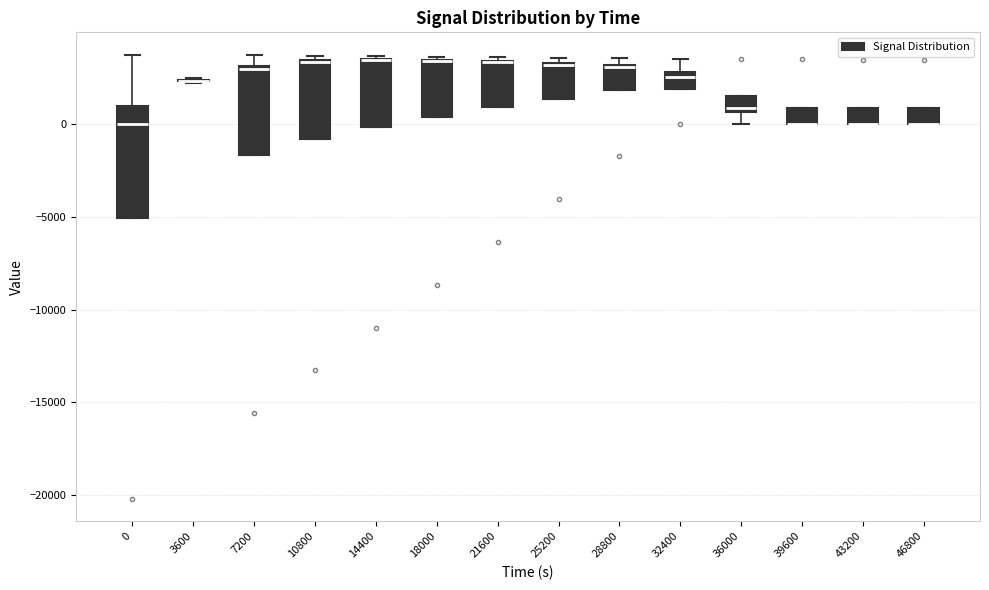

Reading left to right, transcribe this box plot: for each box, give where its median line is, the range the box spans, and where its two whiskers end, as read against the y-axis. The values are not printed on the chart, so give them approximately, as read against the axis.

0: median 0, box -5000 to 1000, whiskers -5000 to 3500
3600: box collapsed to a line at 2500, whiskers 2000 to 2500
7200: median 3000 (just below the box's upper edge), box -1500 to 3000, whiskers -1500 to 3500
10800: median 3500 (drawn on the box's upper edge), box -1000 to 3500, whiskers -1000 to 3500 (just above the box's upper edge)
14400: median 3500 (drawn on the box's upper edge), box 0 to 3500, whiskers 0 to 3500 (just above the box's upper edge)
18000: median 3500 (drawn on the box's upper edge), box 500 to 3500, whiskers 500 to 3500 (just above the box's upper edge)
21600: median 3500 (drawn on the box's upper edge), box 1000 to 3500, whiskers 1000 to 3500 (just above the box's upper edge)
25200: median 3000 (drawn on the box's upper edge), box 1500 to 3500, whiskers 1500 to 3500 (just above the box's upper edge)
28800: median 3000, box 2000 to 3000, whiskers 2000 to 3500
32400: median 2500, box 2000 to 3000, whiskers 2000 to 3500
36000: median 1000, box 500 to 1500, whiskers 0 to 1500
39600: median 0 (drawn on the box's lower edge), box 0 to 1000, whiskers 0 to 1000
43200: median 0 (drawn on the box's lower edge), box 0 to 1000, whiskers 0 to 1000
46800: median 0 (drawn on the box's lower edge), box 0 to 1000, whiskers 0 to 1000